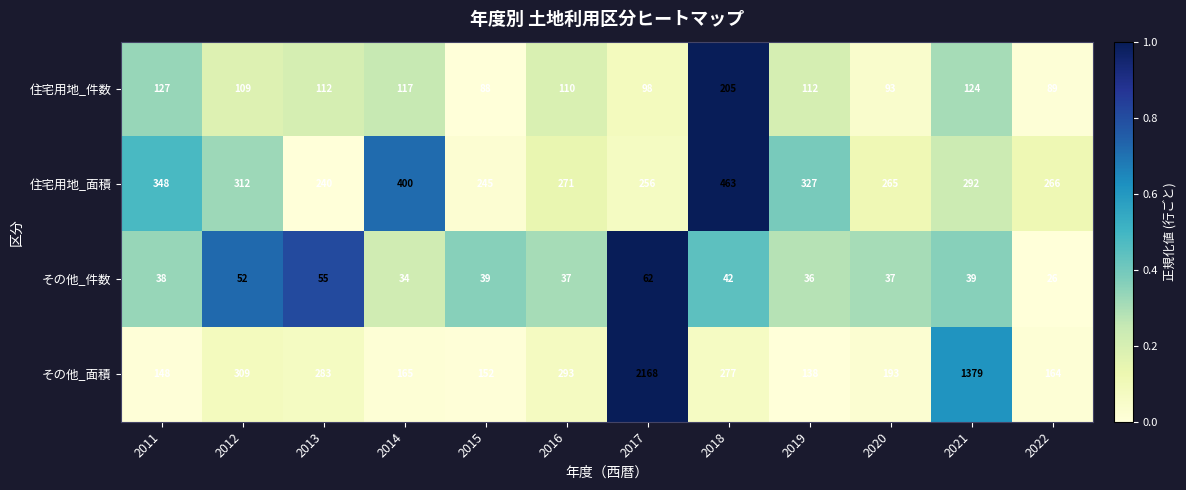

Which series has the largest total across all categories?

その他_面積